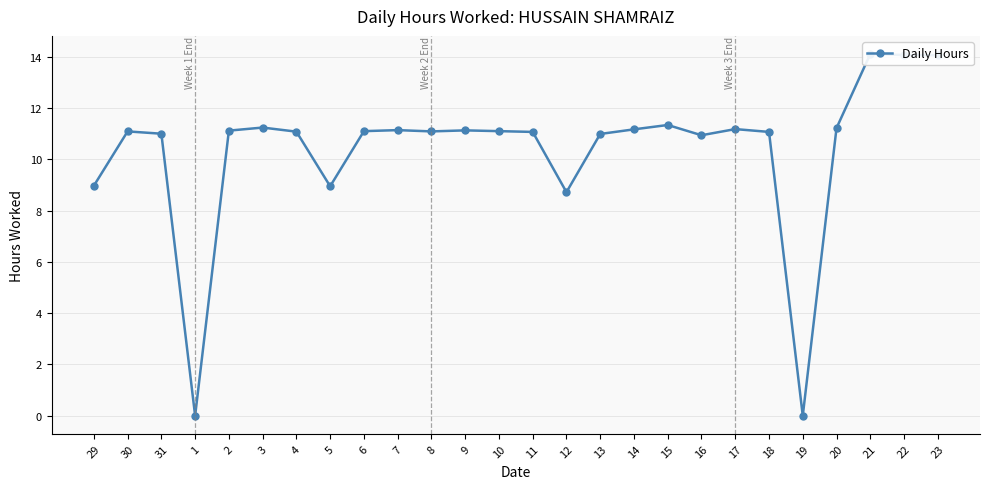

Where is the first local maximum?

30